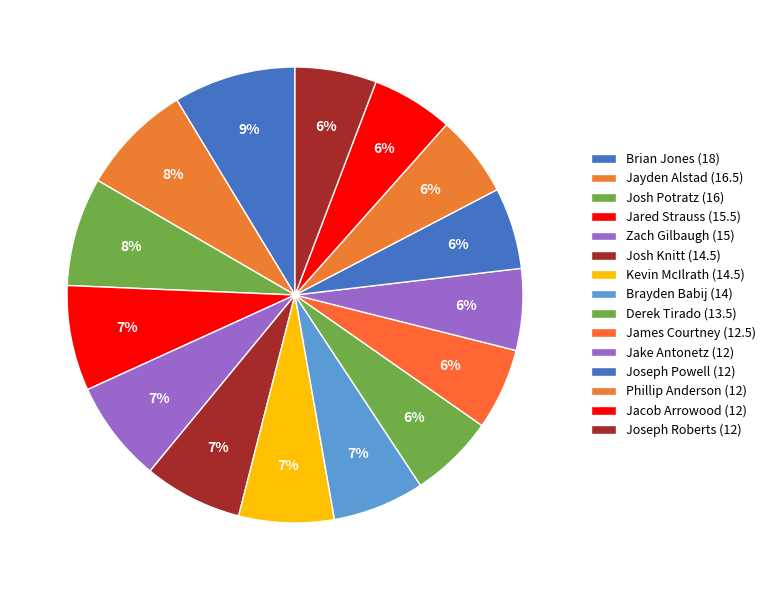

Count the number of slices in the pie.

15